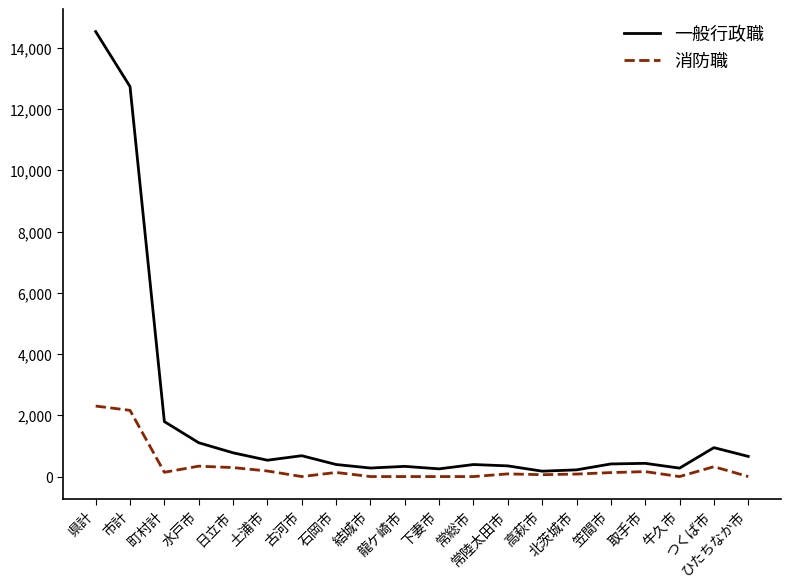

Rank the series by their maximum value, from highest to lowest.

一般行政職, 消防職